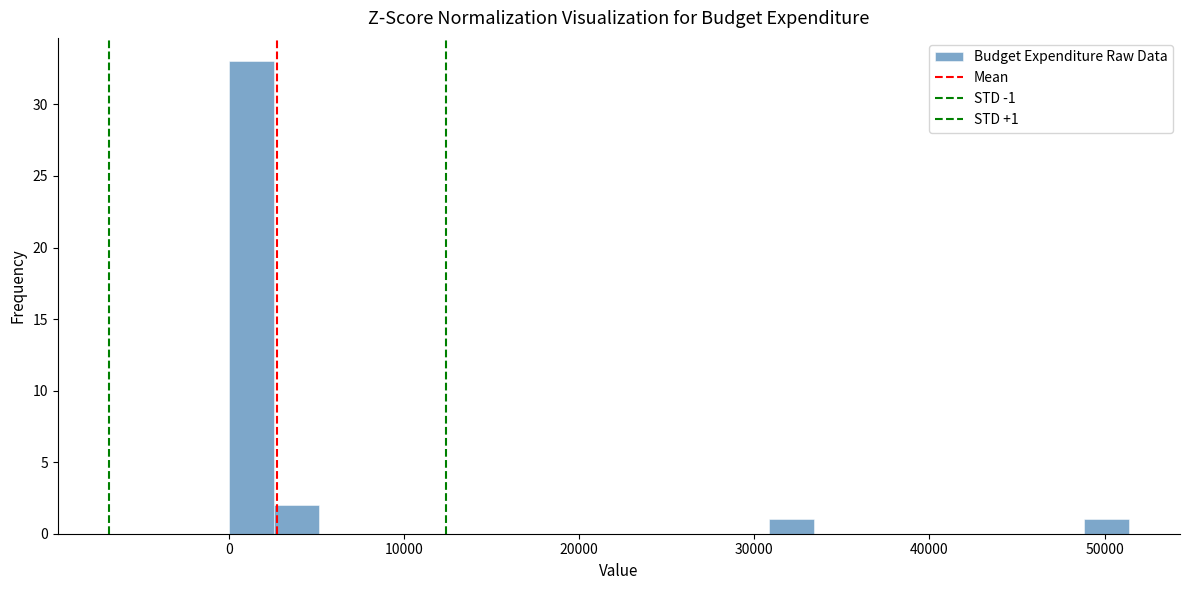

Around what value on the x-axis is the tallest bar? Give the approximate position of its centre, as read against the axis.

1000